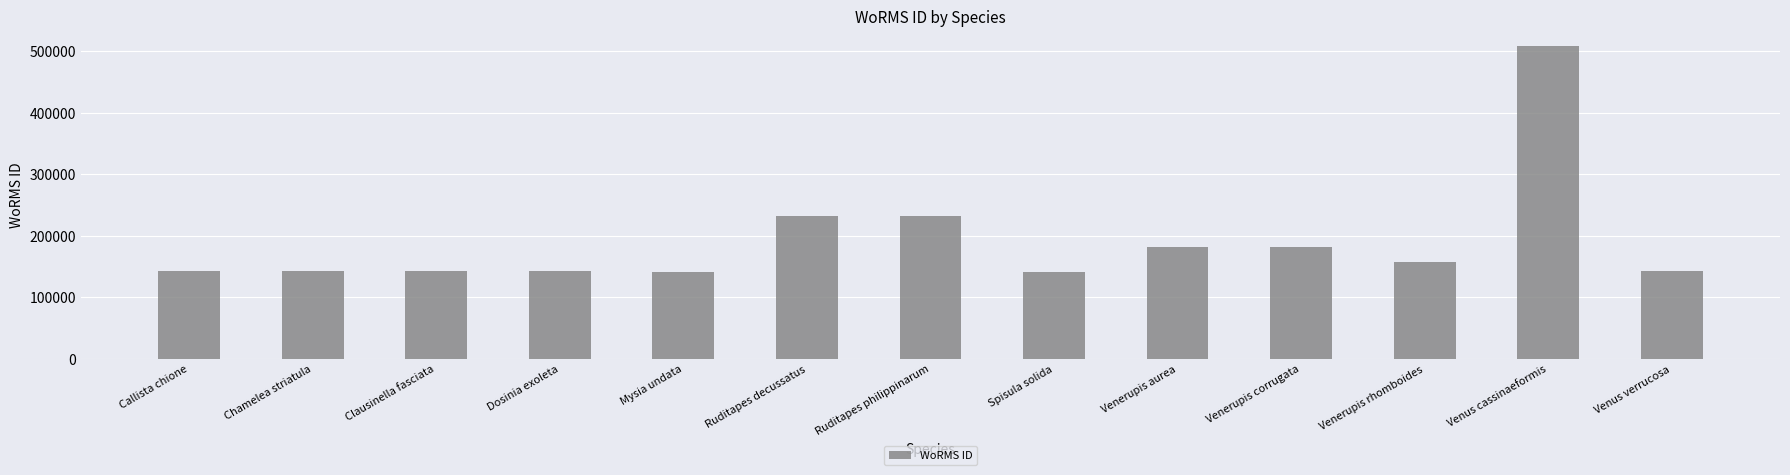

The chart shows a value of 231749 at Ruditapes decussatus. True or false?

True